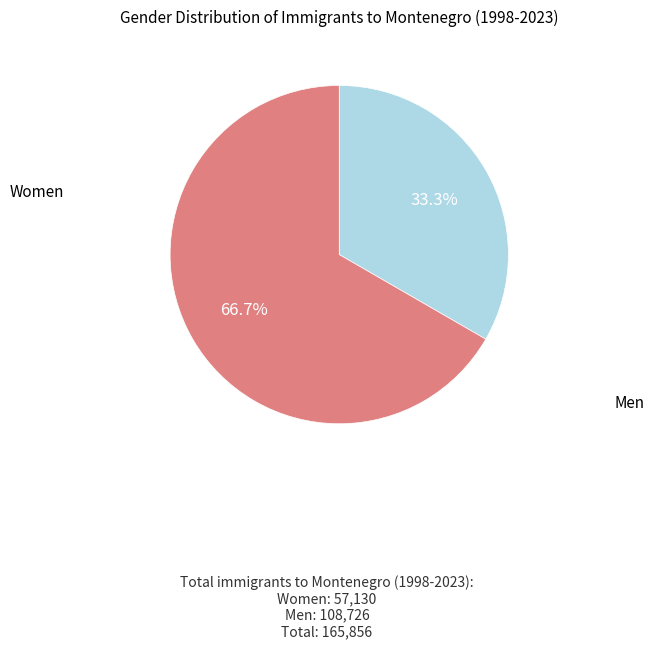

To the nearest percent, what is the difference between the largest and smallest slice percentages?

33%